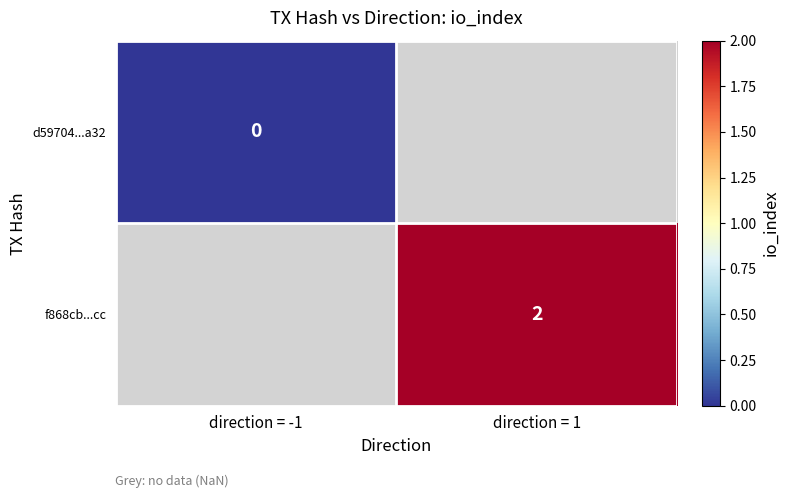

At how many categories does at least one series exceed 0?

1